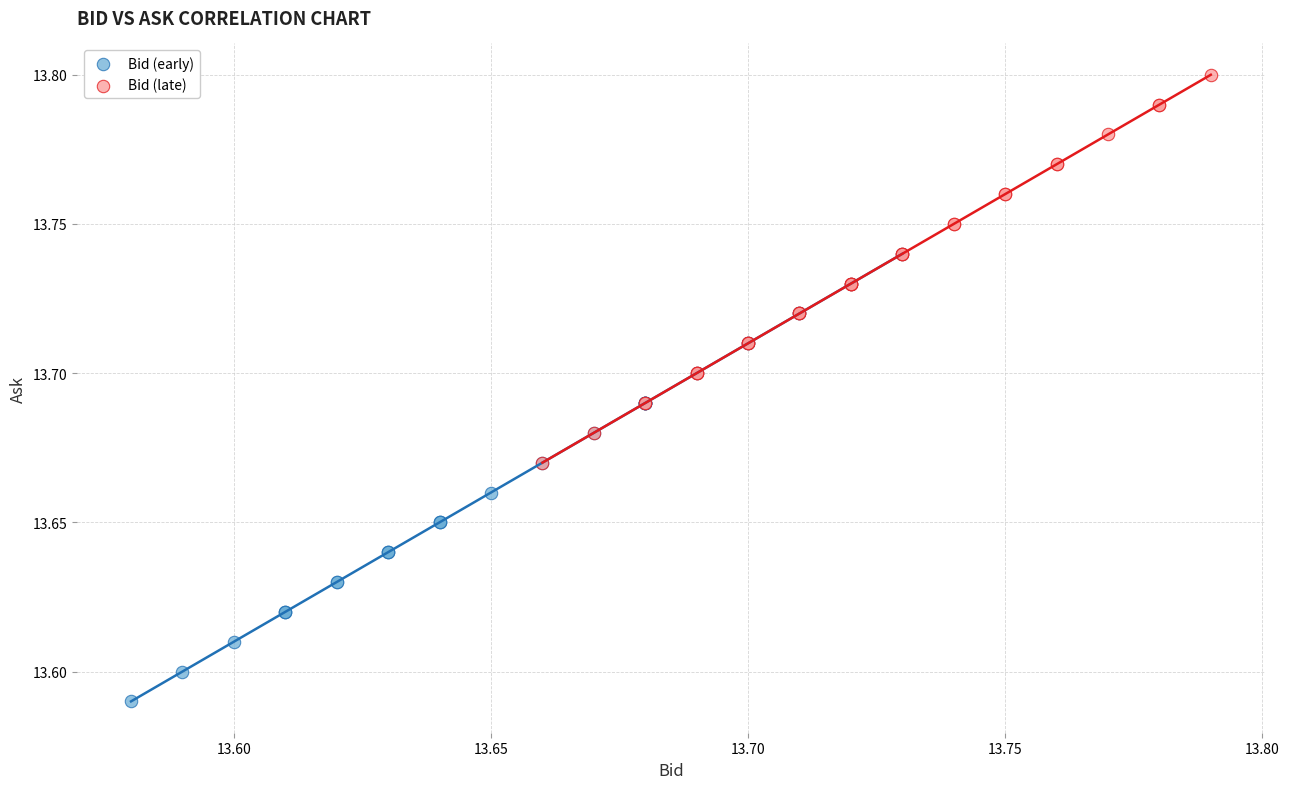

Which series contains the highest Y value?

Bid (late)